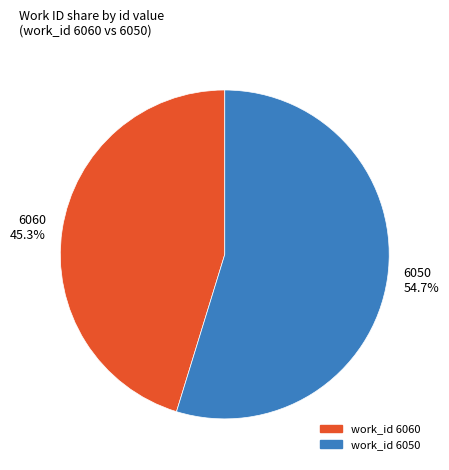

Rank the categories by value from highest to lowest.

work_id 6050, work_id 6060